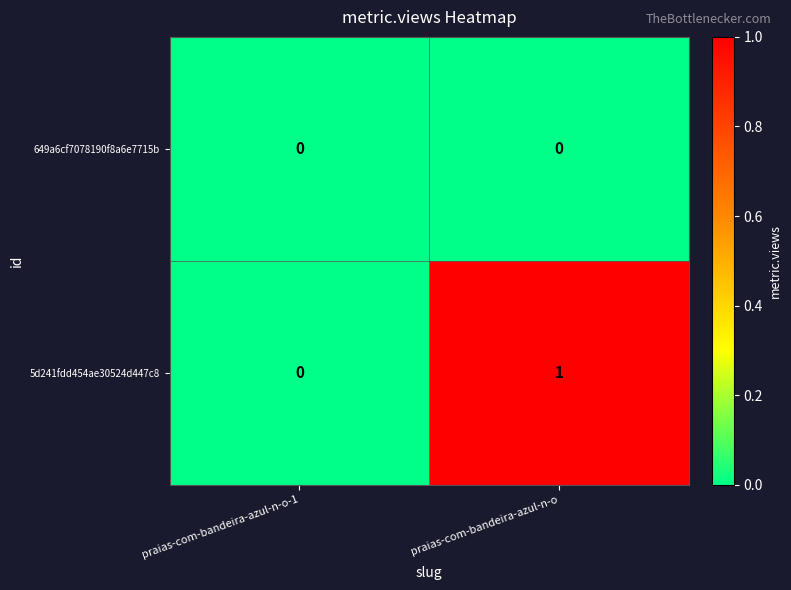

Reading right to left, transcribe all the data shown in this chart.

649a6cf7078190f8a6e7715b: praias-com-bandeira-azul-n-o=0	praias-com-bandeira-azul-n-o-1=0
5d241fdd454ae30524d447c8: praias-com-bandeira-azul-n-o=1	praias-com-bandeira-azul-n-o-1=0